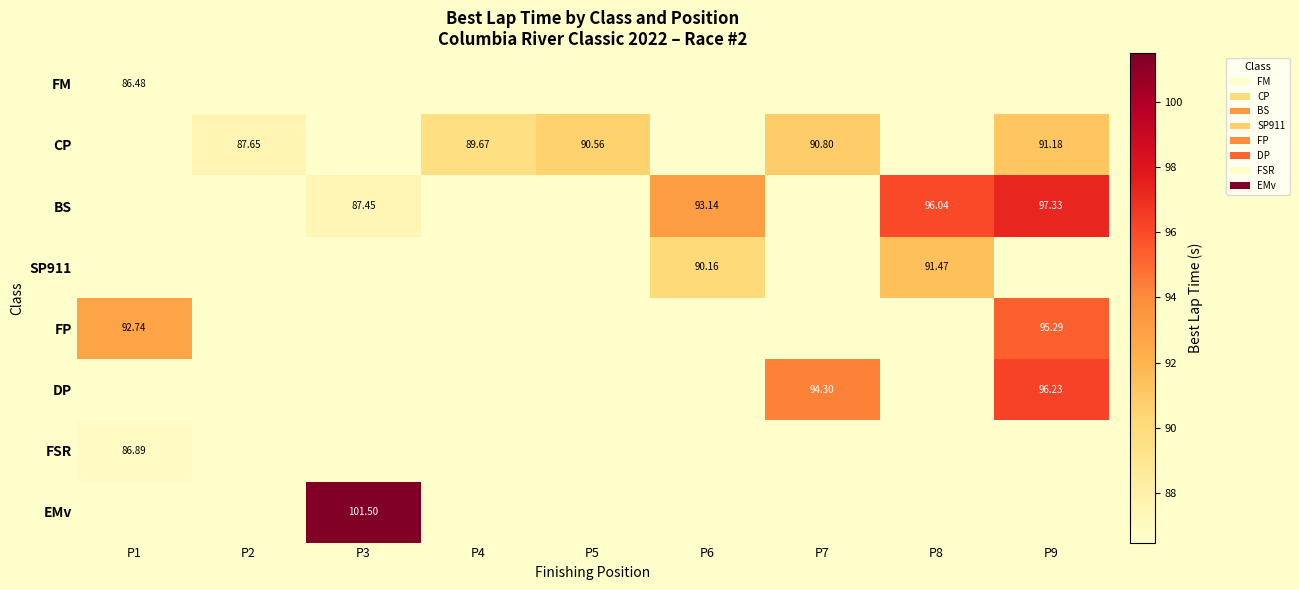

Between P3 and P6, which is larger?

P6